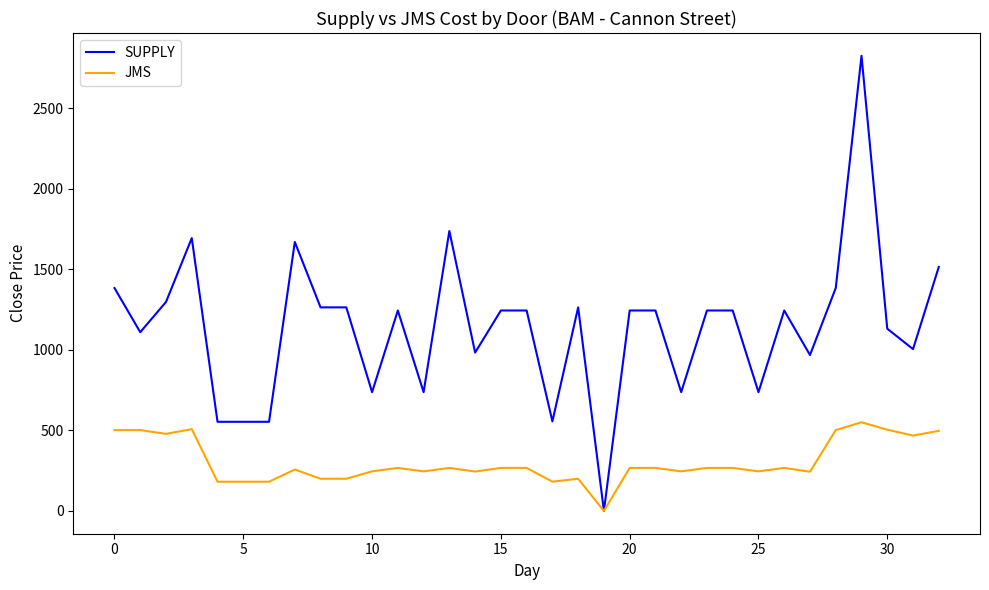

Which series has the widest spread of values?

SUPPLY